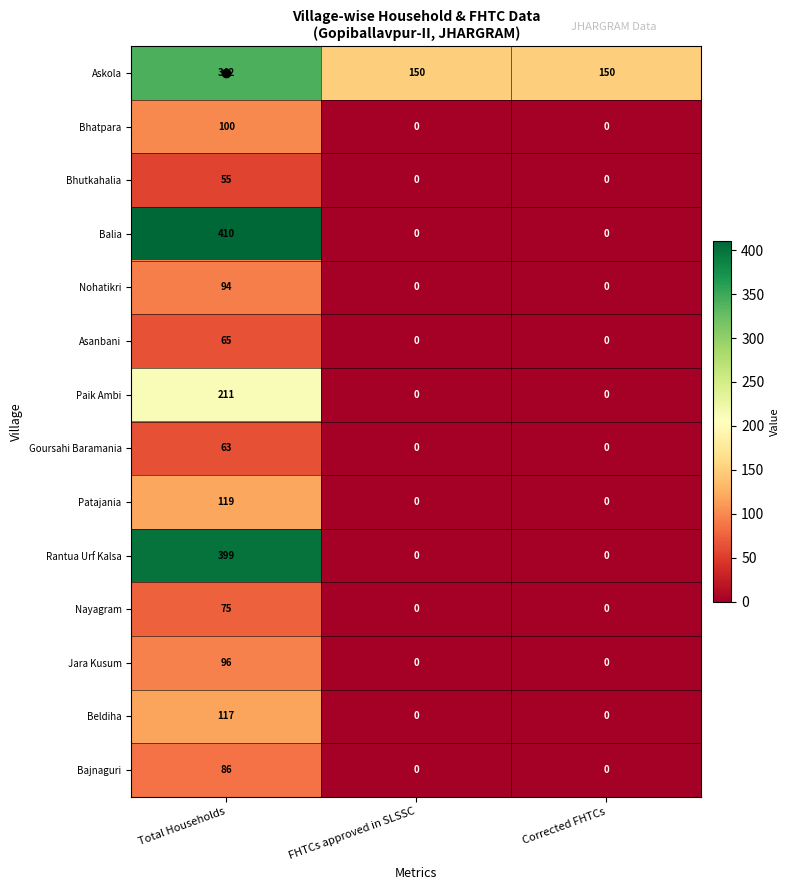

List the series in order of their peak value, lowest first.

Bhutkahalia, Goursahi Baramania, Asanbani, Nayagram, Bajnaguri, Nohatikri, Jara Kusum, Bhatpara, Beldiha, Patajania, Paik Ambi, Askola, Rantua Urf Kalsa, Balia